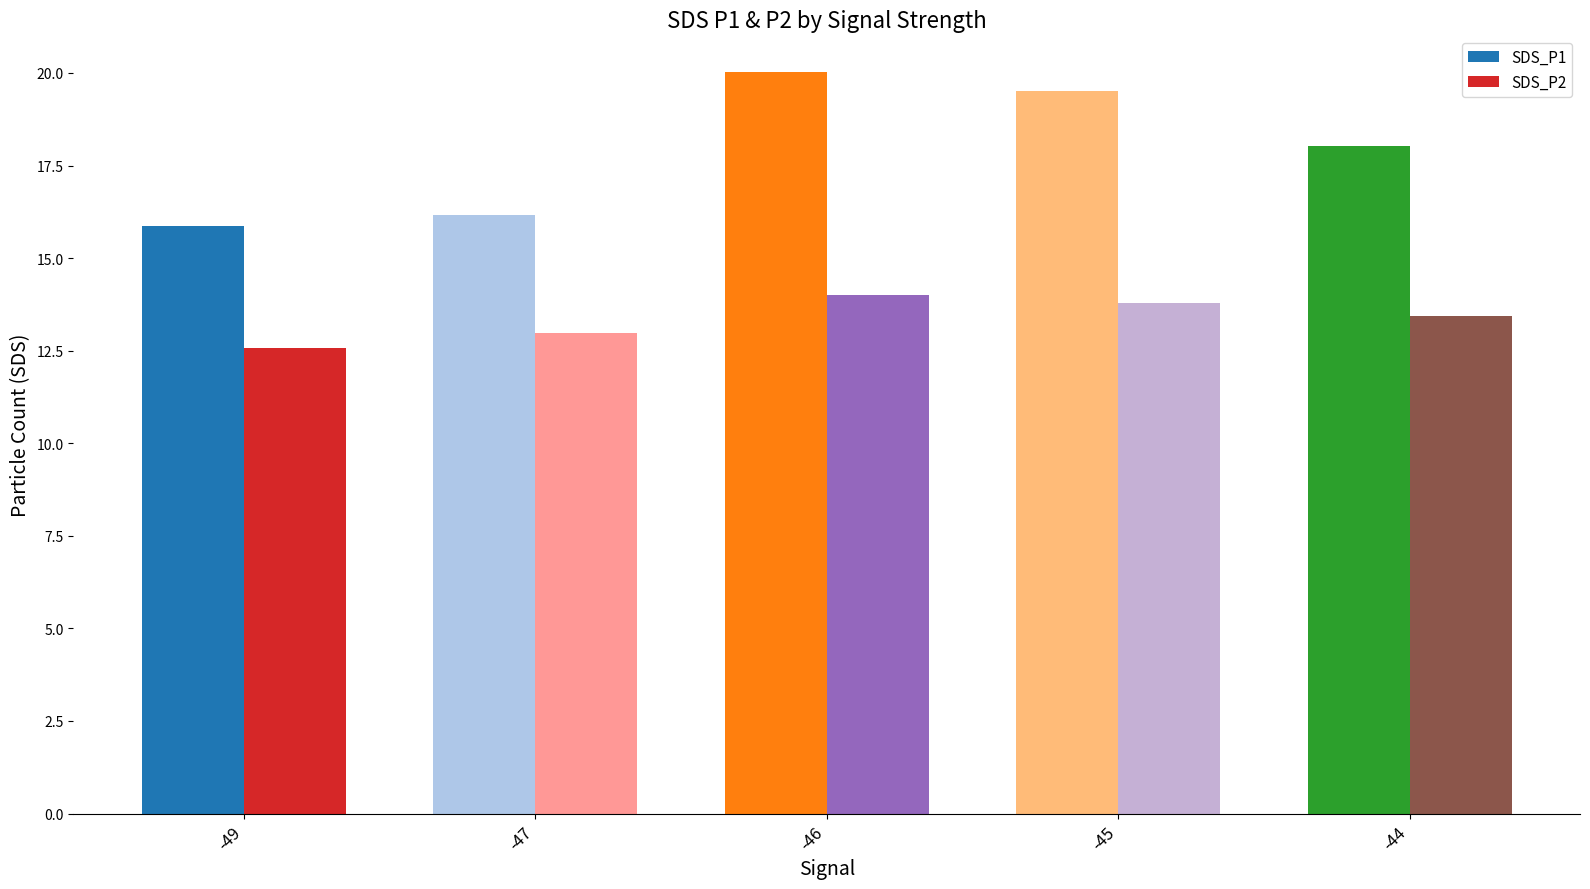

What is the highest value of the SDS_P2 series?

14.0